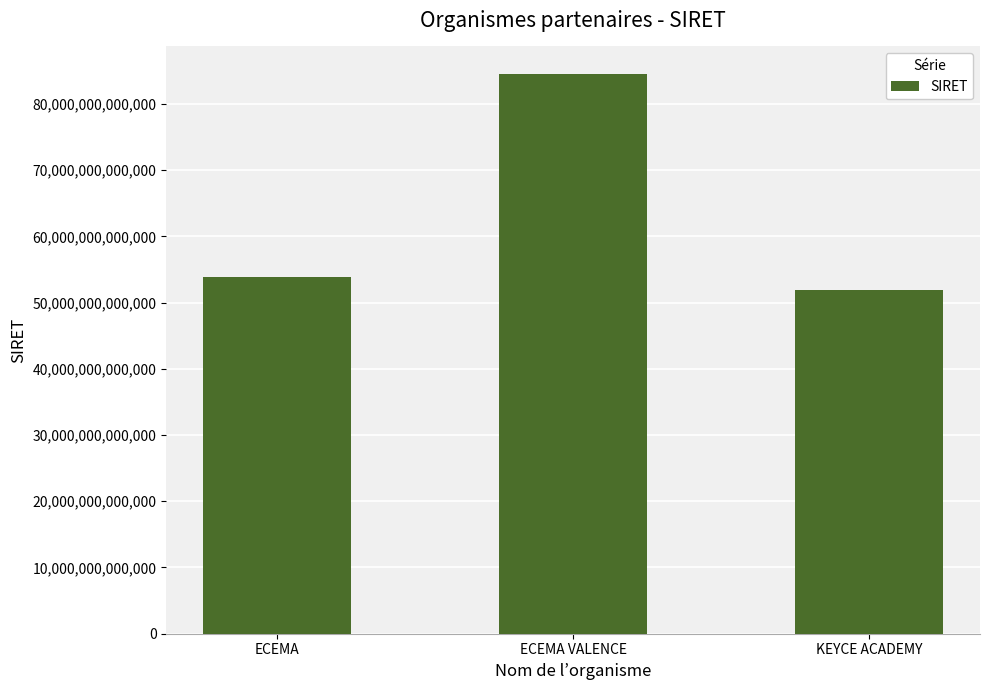

What is the difference between the values at ECEMA VALENCE and ECEMA?

30619191000018